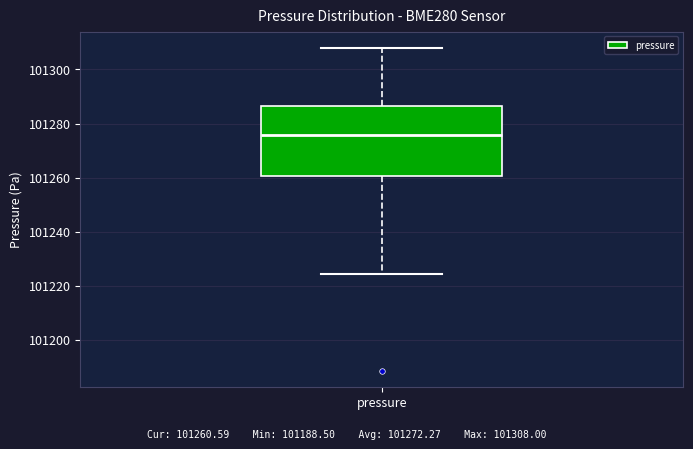

Transcribe this box plot: give where the median line is, the range the box spans, and where the two whiskers end, as read against the y-axis. The values are not printed on the chart, so give them approximately, as read against the axis.

median 101276, box 101260 to 101286, whiskers 101224 to 101308